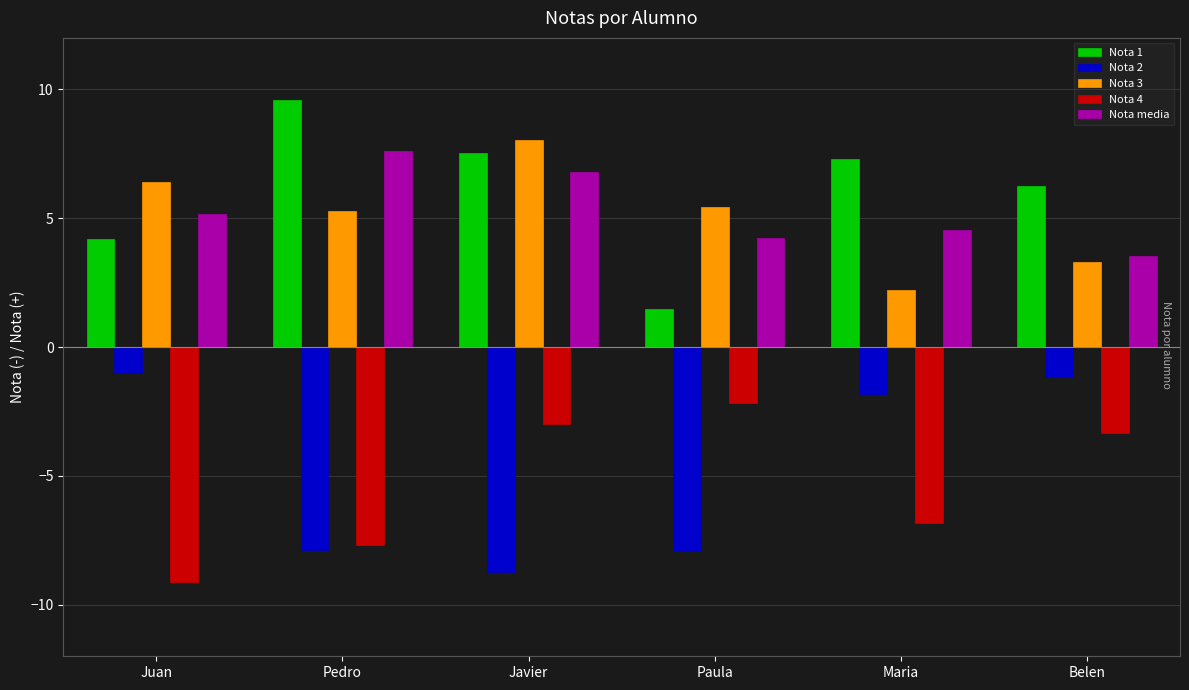

At Javier, list the series in order from smallest to largest.

Nota 2, Nota 4, Nota media, Nota 1, Nota 3